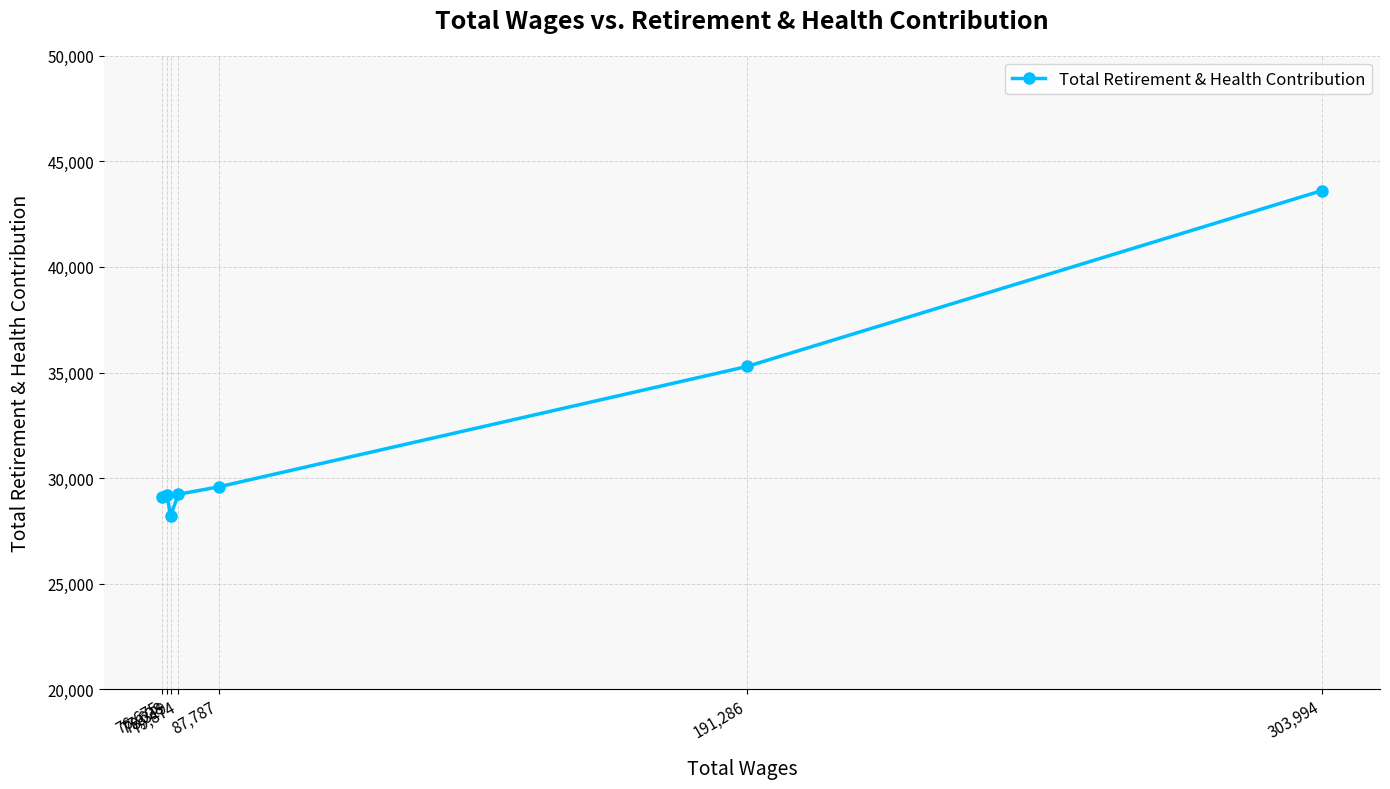

At which category does the chart reach its minimum across all series?

78,319